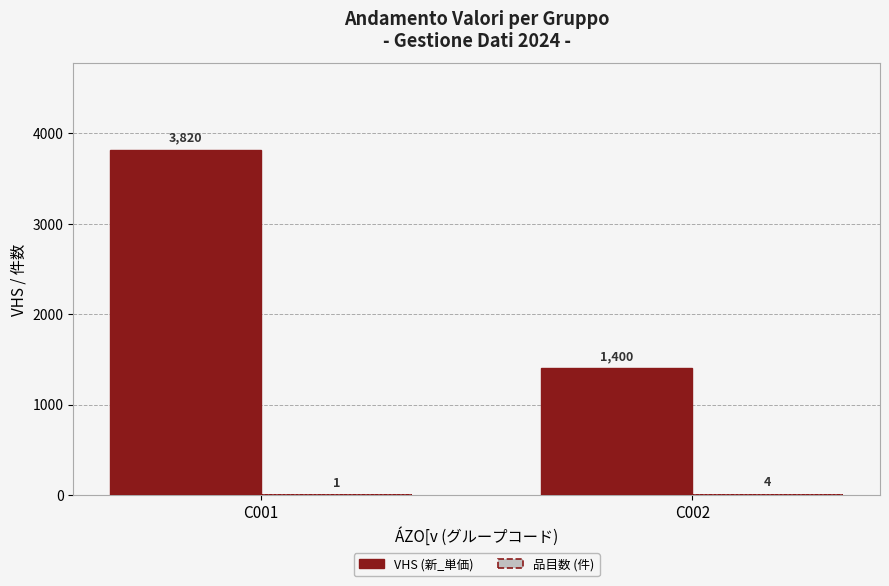

Which series has the largest range (max minus min)?

VHS (新_単価)